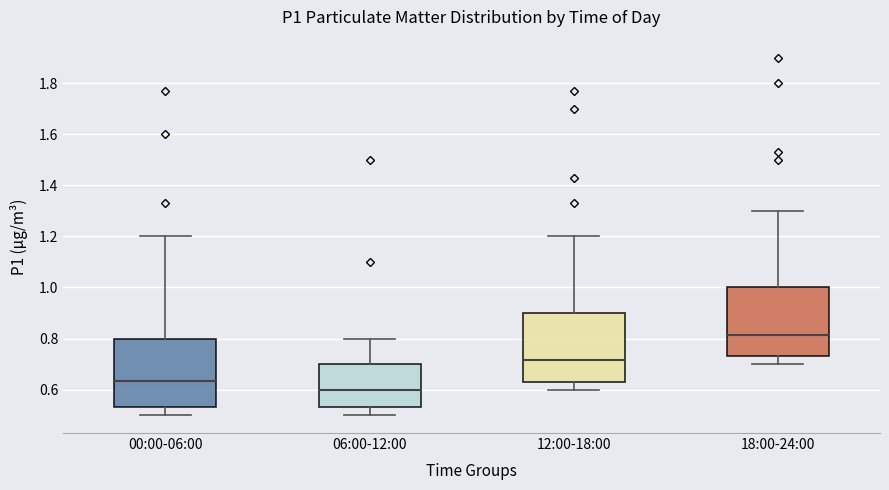

Where does the median line of the box for 00:00-06:00 sit on the y-axis? The values are not printed on the chart, so give them approximately, as read against the axis.

0.64